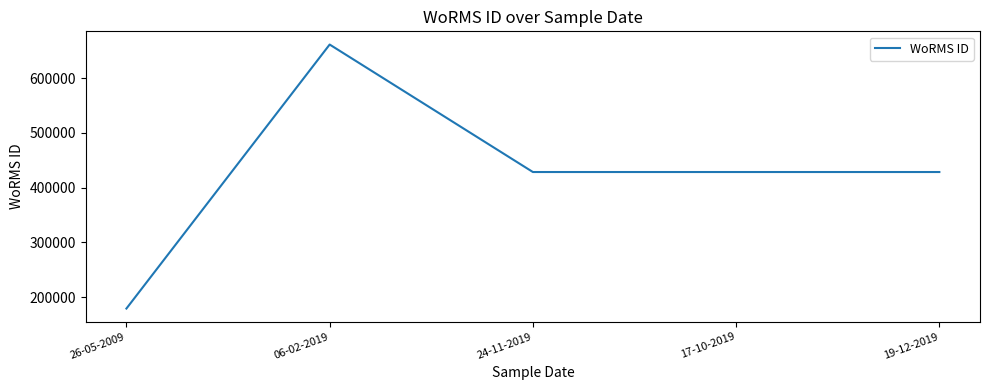

What is the change in value from 26-05-2009 to 24-11-2019?

+249550